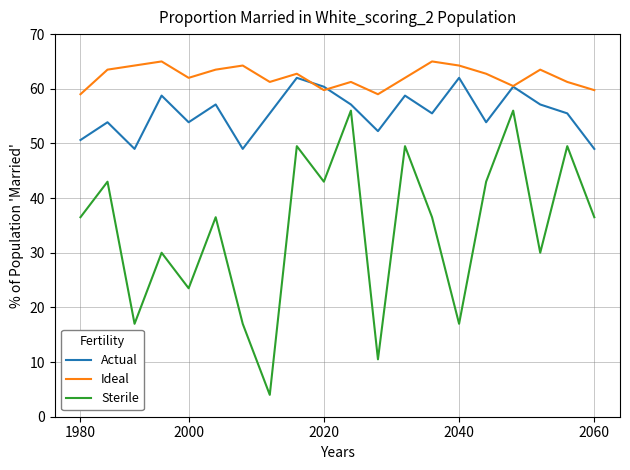

In Actual, how many points are higher than both neighbors (excluding endpoints)?

7